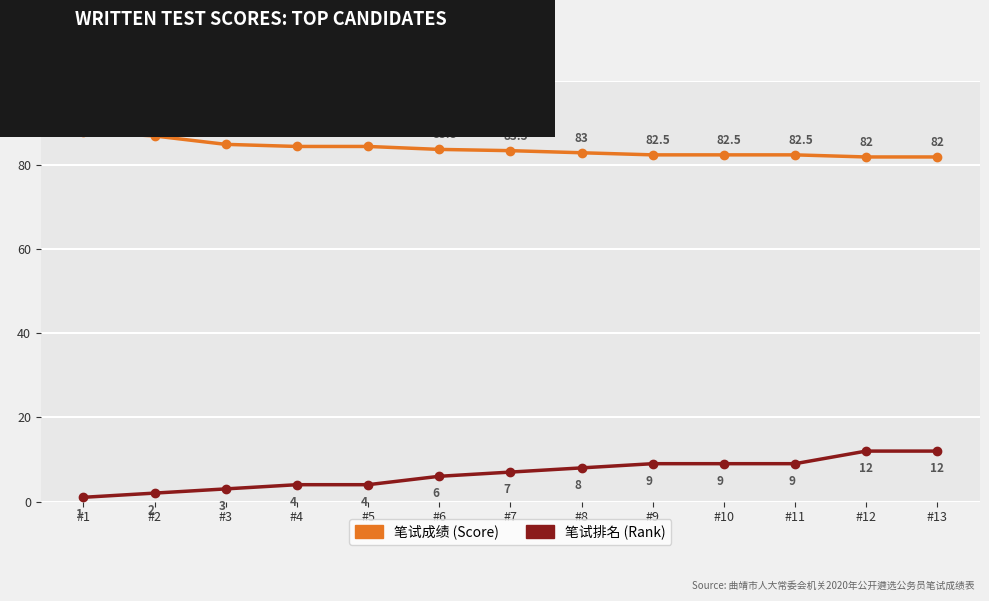

What is the difference between the highest and lowest values at #3?

82.0